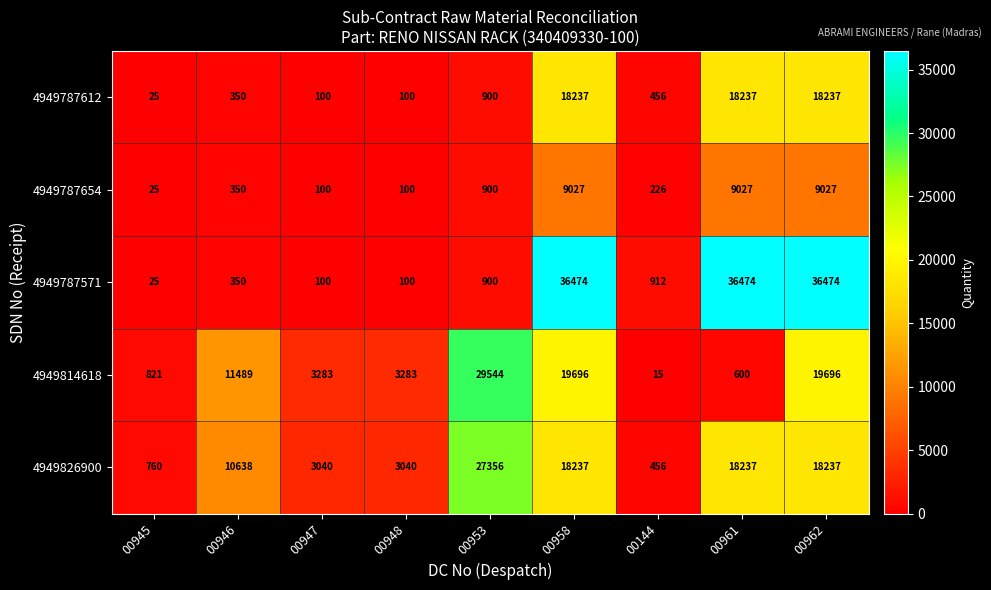

Which series has the largest total across all categories?

4949787571